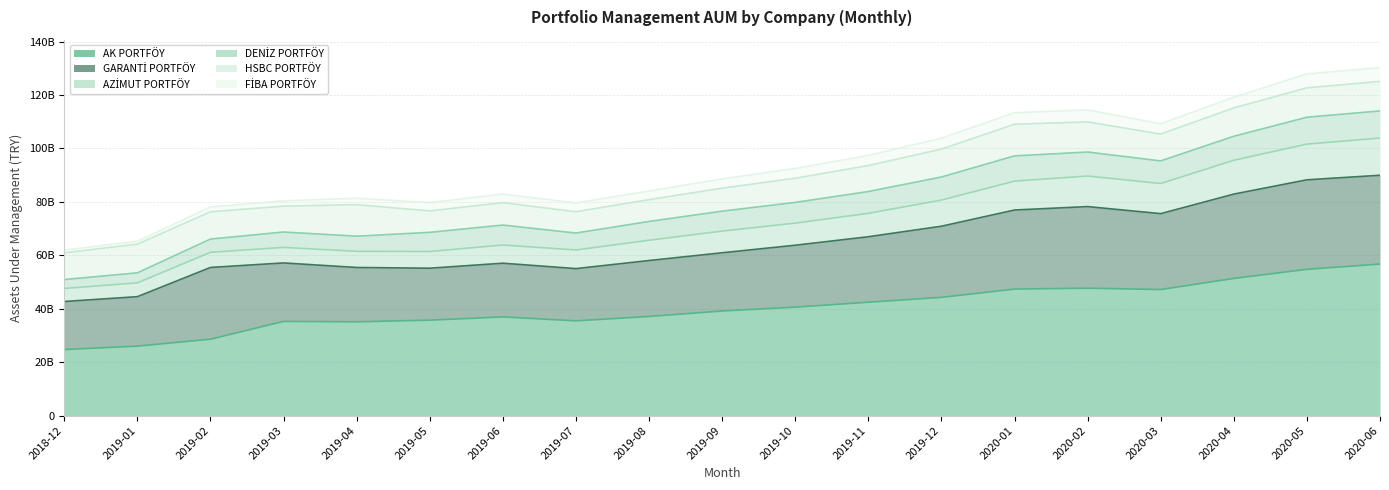

At 201908, list the series in order from smallest to largest.

FİBA PORTFÖY, DENİZ PORTFÖY, AZİMUT PORTFÖY, HSBC PORTFÖY, GARANTİ PORTFÖY, AK PORTFÖY